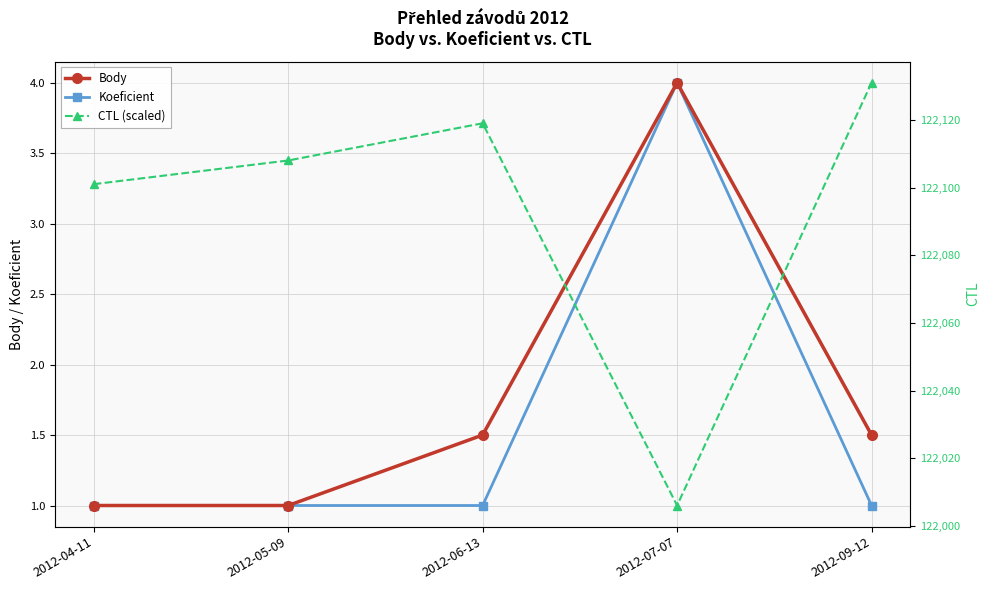

Count the Body values in the range 1 to 2.

4